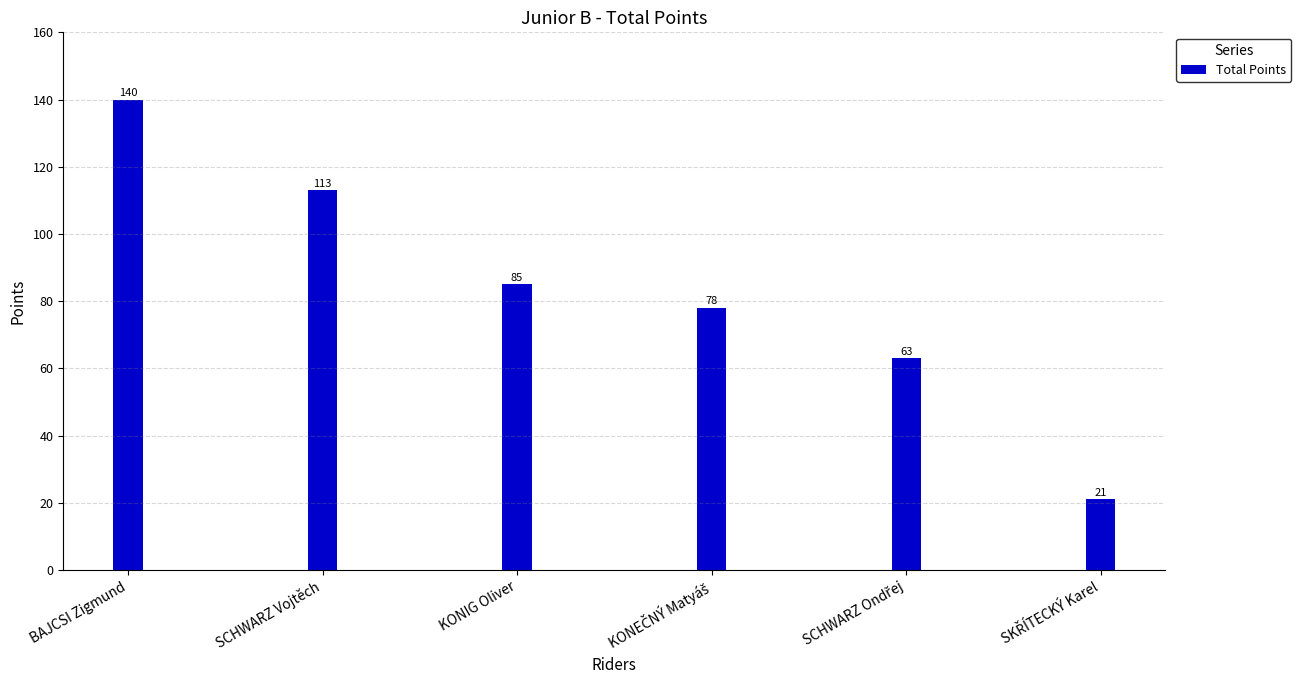

What is the average value?

83